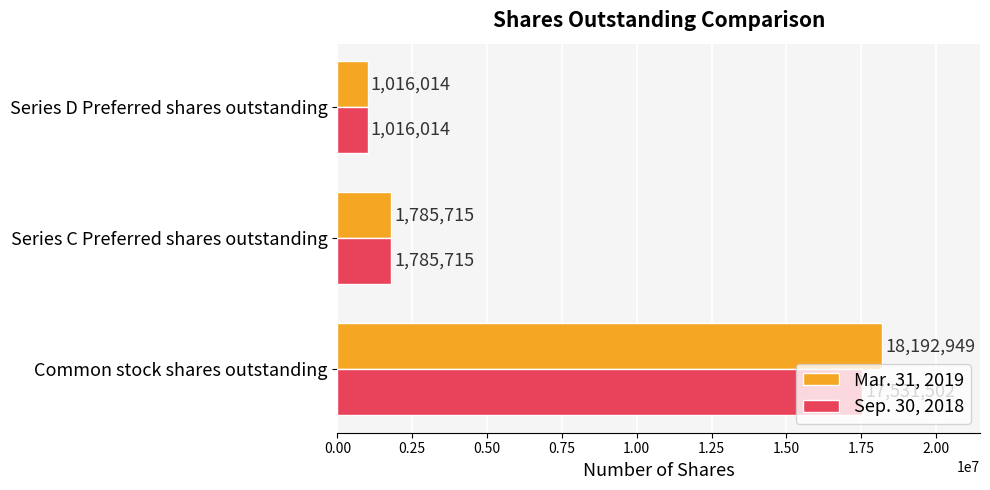

Which series has the widest spread of values?

Mar. 31, 2019